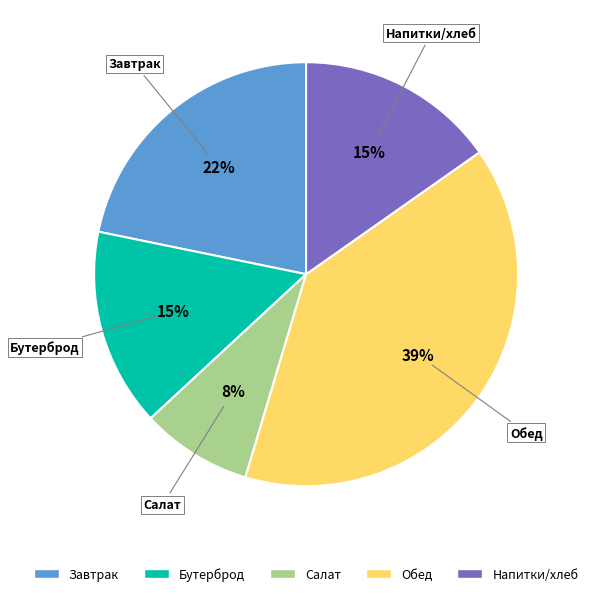

What is the largest slice in the pie chart?

Обед